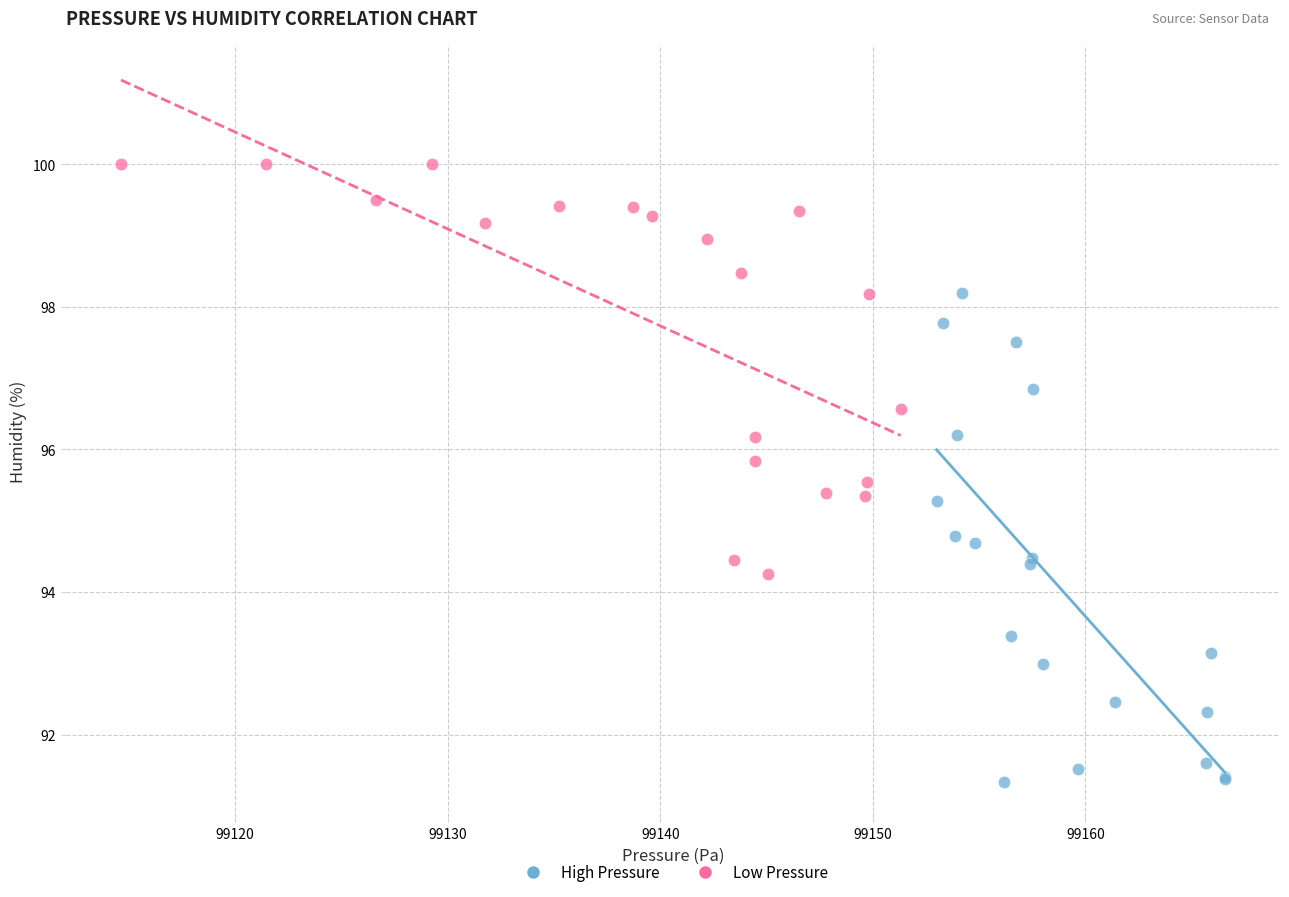

Which series contains the lowest Y value?

High Pressure